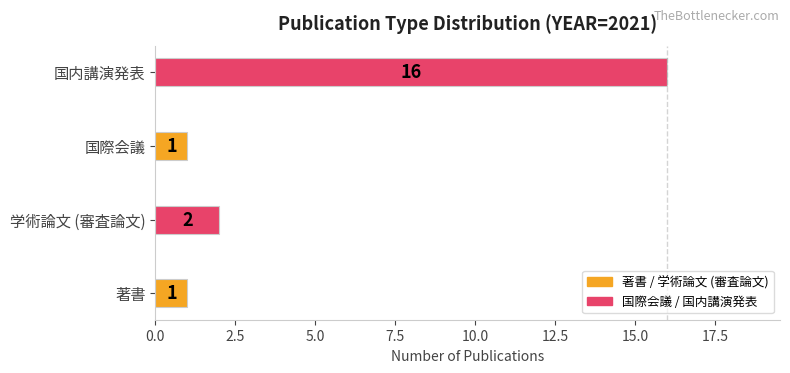

What is the maximum value shown in the chart?

16